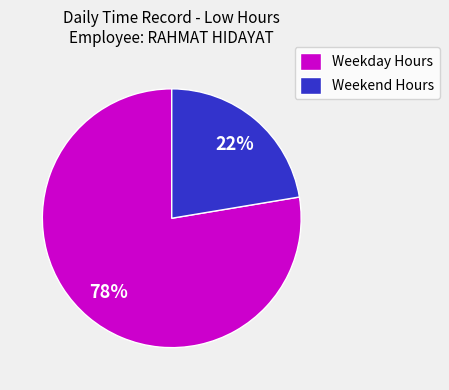

True or false: Weekday Hours accounts for 68% of the total.

False